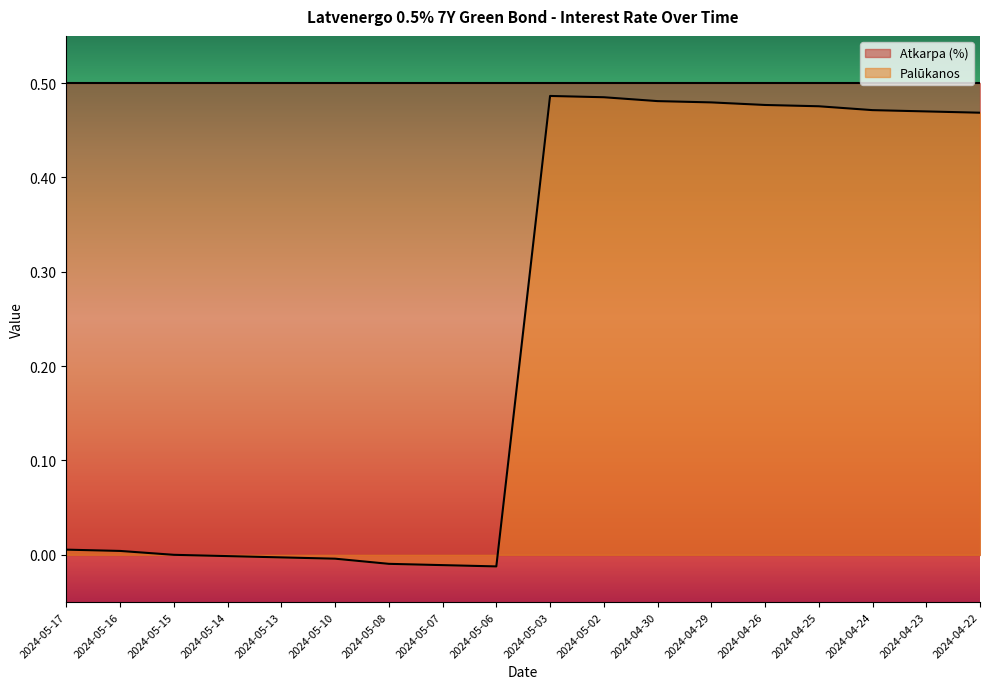

The chart shows a value of -0.0 at 2024-05-10. True or false?

True